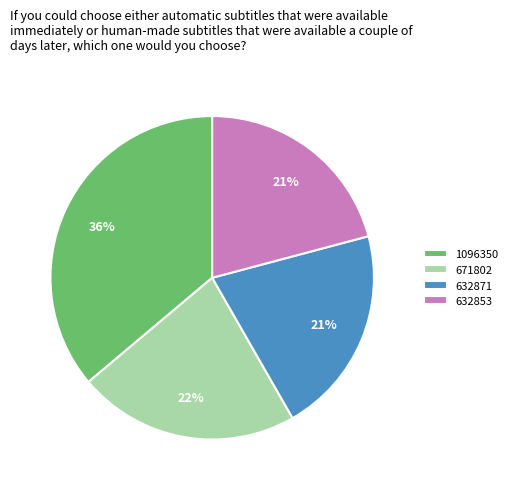

Which category has the biggest portion of the pie?

1096350